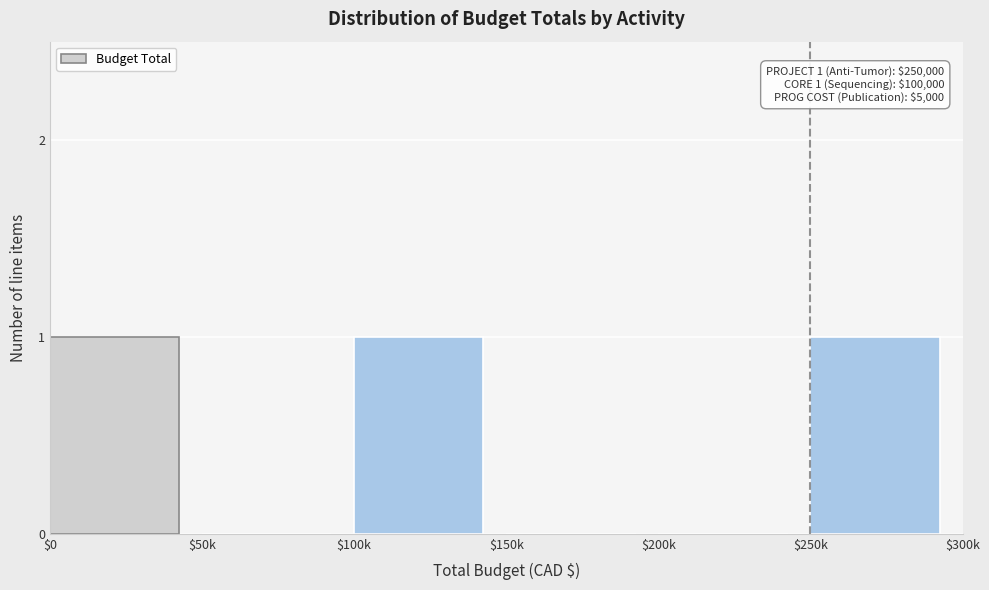

What is the sum of all values?

3